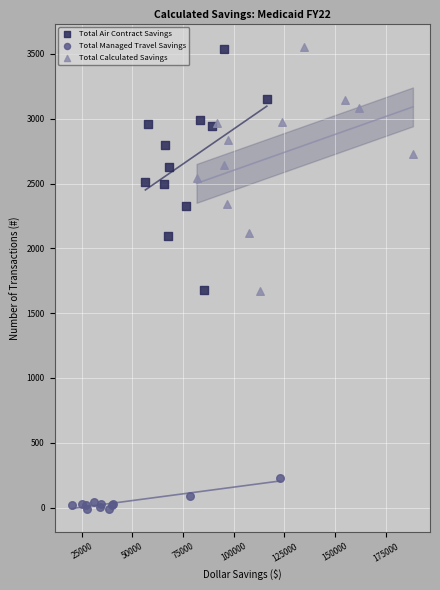

Which series has the widest spread of Y values?

Total Calculated Savings